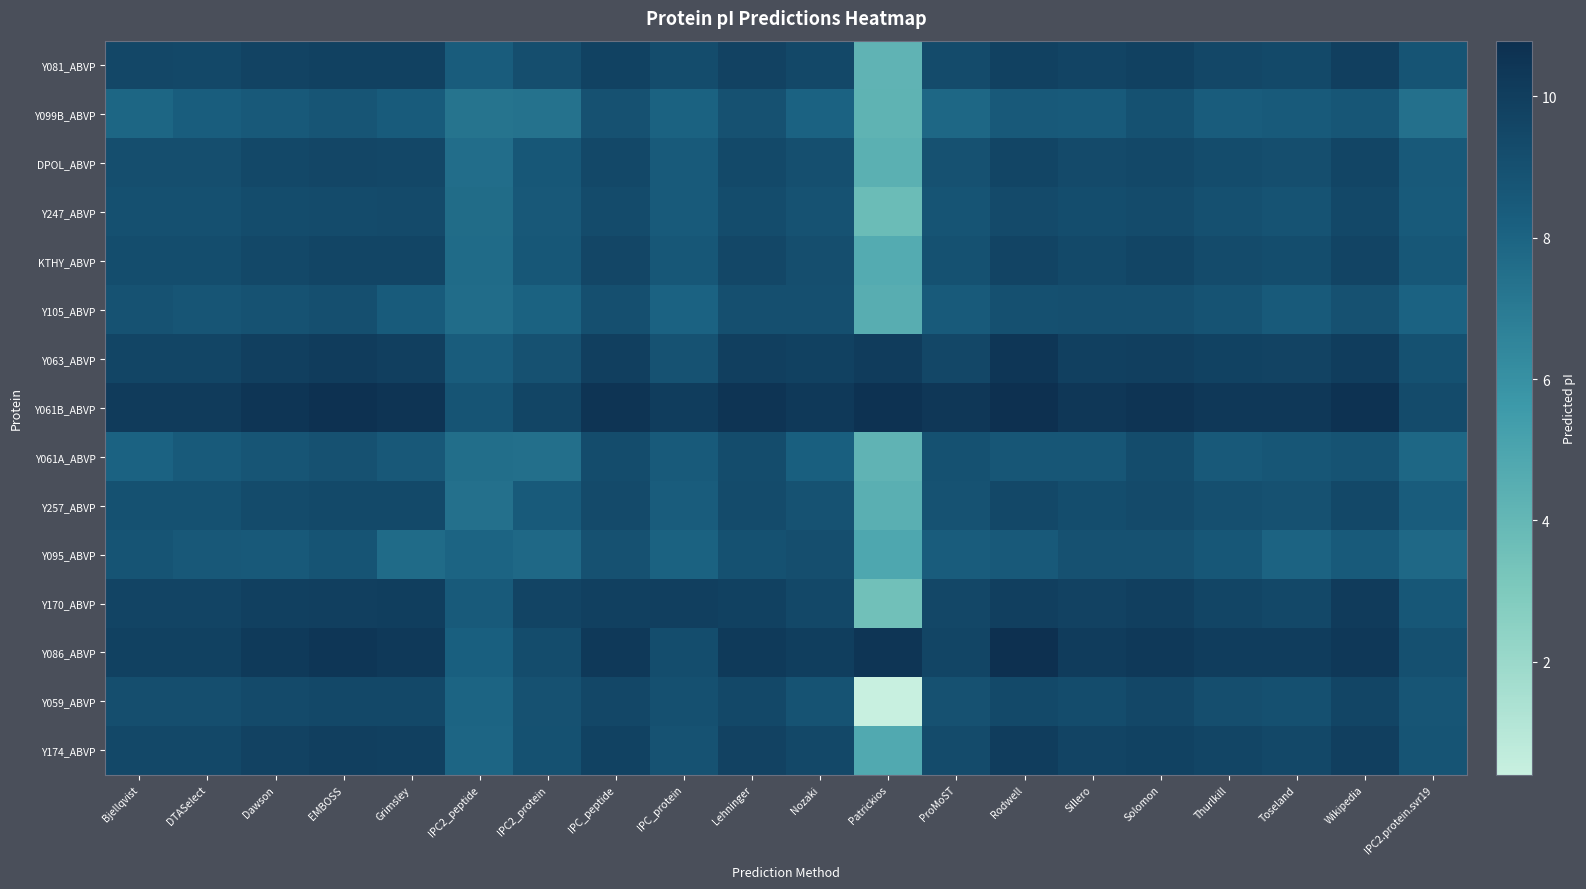

Reading left to right, extract all data points from this chart.

Y081_ABVP: Bjellqvist=9.5	DTASelect=9.5	Dawson=9.7	EMBOSS=9.8	Grimsley=9.8	IPC2_peptide=8.4	IPC2_protein=9.2	IPC_peptide=9.8	IPC_protein=9.2	Lehninger=9.8	Nozaki=9.5	Patrickios=4.2	ProMoST=9.3	Rodwell=9.9	Sillero=9.7	Solomon=9.8	Thurlkill=9.5	Toseland=9.4	Wikipedia=10.0	IPC2.protein.svr19=8.8
Y099B_ABVP: Bjellqvist=7.9	DTASelect=8.3	Dawson=8.6	EMBOSS=8.8	Grimsley=8.4	IPC2_peptide=7.3	IPC2_protein=7.4	IPC_peptide=8.9	IPC_protein=8.1	Lehninger=8.9	Nozaki=8.1	Patrickios=4.3	ProMoST=7.8	Rodwell=8.5	Sillero=8.5	Solomon=9.0	Thurlkill=8.4	Toseland=8.5	Wikipedia=8.7	IPC2.protein.svr19=7.4
DPOL_ABVP: Bjellqvist=9.1	DTASelect=9.1	Dawson=9.4	EMBOSS=9.5	Grimsley=9.5	IPC2_peptide=7.6	IPC2_protein=8.6	IPC_peptide=9.4	IPC_protein=8.5	Lehninger=9.4	Nozaki=9.1	Patrickios=4.4	ProMoST=8.9	Rodwell=9.6	Sillero=9.3	Solomon=9.5	Thurlkill=9.2	Toseland=9.1	Wikipedia=9.6	IPC2.protein.svr19=8.5
Y247_ABVP: Bjellqvist=9.0	DTASelect=9.0	Dawson=9.2	EMBOSS=9.3	Grimsley=9.4	IPC2_peptide=7.6	IPC2_protein=8.6	IPC_peptide=9.3	IPC_protein=8.5	Lehninger=9.2	Nozaki=8.9	Patrickios=3.7	ProMoST=8.8	Rodwell=9.3	Sillero=9.2	Solomon=9.3	Thurlkill=9.0	Toseland=8.9	Wikipedia=9.5	IPC2.protein.svr19=8.5
KTHY_ABVP: Bjellqvist=9.2	DTASelect=9.2	Dawson=9.5	EMBOSS=9.6	Grimsley=9.6	IPC2_peptide=7.7	IPC2_protein=8.6	IPC_peptide=9.6	IPC_protein=8.6	Lehninger=9.5	Nozaki=9.1	Patrickios=4.6	ProMoST=9.0	Rodwell=9.7	Sillero=9.4	Solomon=9.6	Thurlkill=9.3	Toseland=9.2	Wikipedia=9.7	IPC2.protein.svr19=8.6
Y105_ABVP: Bjellqvist=8.9	DTASelect=8.7	Dawson=8.9	EMBOSS=9.1	Grimsley=8.4	IPC2_peptide=7.6	IPC2_protein=8.1	IPC_peptide=9.1	IPC_protein=8.1	Lehninger=9.0	Nozaki=9.0	Patrickios=4.5	ProMoST=8.5	Rodwell=9.0	Sillero=9.1	Solomon=9.1	Thurlkill=8.9	Toseland=8.5	Wikipedia=8.9	IPC2.protein.svr19=8.1
Y063_ABVP: Bjellqvist=9.6	DTASelect=9.6	Dawson=9.9	EMBOSS=10.1	Grimsley=10.0	IPC2_peptide=8.4	IPC2_protein=8.9	IPC_peptide=10.0	IPC_protein=8.9	Lehninger=10.0	Nozaki=9.9	Patrickios=10.1	ProMoST=9.5	Rodwell=10.4	Sillero=9.9	Solomon=10.0	Thurlkill=9.8	Toseland=9.7	Wikipedia=10.0	IPC2.protein.svr19=9.0
Y061B_ABVP: Bjellqvist=10.1	DTASelect=10.2	Dawson=10.5	EMBOSS=10.7	Grimsley=10.5	IPC2_peptide=8.8	IPC2_protein=9.6	IPC_peptide=10.5	IPC_protein=10.1	Lehninger=10.5	Nozaki=10.3	Patrickios=10.7	ProMoST=10.4	Rodwell=10.8	Sillero=10.4	Solomon=10.5	Thurlkill=10.3	Toseland=10.3	Wikipedia=10.7	IPC2.protein.svr19=9.3
Y061A_ABVP: Bjellqvist=8.1	DTASelect=8.5	Dawson=8.7	EMBOSS=8.9	Grimsley=8.6	IPC2_peptide=7.5	IPC2_protein=7.5	IPC_peptide=9.2	IPC_protein=8.4	Lehninger=9.2	Nozaki=8.2	Patrickios=4.2	ProMoST=9.0	Rodwell=8.7	Sillero=8.7	Solomon=9.2	Thurlkill=8.5	Toseland=8.7	Wikipedia=8.9	IPC2.protein.svr19=7.8
Y257_ABVP: Bjellqvist=9.0	DTASelect=9.0	Dawson=9.3	EMBOSS=9.4	Grimsley=9.4	IPC2_peptide=7.5	IPC2_protein=8.4	IPC_peptide=9.3	IPC_protein=8.4	Lehninger=9.3	Nozaki=8.9	Patrickios=4.4	ProMoST=8.9	Rodwell=9.4	Sillero=9.2	Solomon=9.3	Thurlkill=9.1	Toseland=9.0	Wikipedia=9.5	IPC2.protein.svr19=8.4
Y095_ABVP: Bjellqvist=8.8	DTASelect=8.6	Dawson=8.5	EMBOSS=8.8	Grimsley=7.7	IPC2_peptide=8.0	IPC2_protein=7.8	IPC_peptide=8.9	IPC_protein=8.1	Lehninger=9.0	Nozaki=9.1	Patrickios=4.9	ProMoST=8.4	Rodwell=8.5	Sillero=8.9	Solomon=9.0	Thurlkill=8.6	Toseland=8.0	Wikipedia=8.5	IPC2.protein.svr19=7.8
Y170_ABVP: Bjellqvist=9.7	DTASelect=9.7	Dawson=9.9	EMBOSS=9.9	Grimsley=10.0	IPC2_peptide=8.5	IPC2_protein=9.7	IPC_peptide=9.9	IPC_protein=9.9	Lehninger=9.8	Nozaki=9.4	Patrickios=3.5	ProMoST=9.5	Rodwell=9.9	Sillero=9.8	Solomon=9.9	Thurlkill=9.6	Toseland=9.5	Wikipedia=10.2	IPC2.protein.svr19=8.6
Y086_ABVP: Bjellqvist=9.8	DTASelect=9.8	Dawson=10.2	EMBOSS=10.4	Grimsley=10.3	IPC2_peptide=8.2	IPC2_protein=9.2	IPC_peptide=10.2	IPC_protein=9.2	Lehninger=10.2	Nozaki=10.0	Patrickios=10.5	ProMoST=9.6	Rodwell=10.7	Sillero=10.1	Solomon=10.2	Thurlkill=10.1	Toseland=10.0	Wikipedia=10.3	IPC2.protein.svr19=9.0
Y059_ABVP: Bjellqvist=9.1	DTASelect=9.1	Dawson=9.3	EMBOSS=9.4	Grimsley=9.5	IPC2_peptide=8.0	IPC2_protein=8.9	IPC_peptide=9.5	IPC_protein=9.0	Lehninger=9.5	Nozaki=8.9	Patrickios=0.4	ProMoST=8.9	Rodwell=9.4	Sillero=9.2	Solomon=9.5	Thurlkill=9.1	Toseland=9.0	Wikipedia=9.6	IPC2.protein.svr19=8.7
Y174_ABVP: Bjellqvist=9.5	DTASelect=9.5	Dawson=9.8	EMBOSS=9.9	Grimsley=9.9	IPC2_peptide=7.9	IPC2_protein=9.0	IPC_peptide=9.8	IPC_protein=8.9	Lehninger=9.8	Nozaki=9.4	Patrickios=4.7	ProMoST=9.3	Rodwell=10.0	Sillero=9.7	Solomon=9.8	Thurlkill=9.6	Toseland=9.5	Wikipedia=10.0	IPC2.protein.svr19=8.8